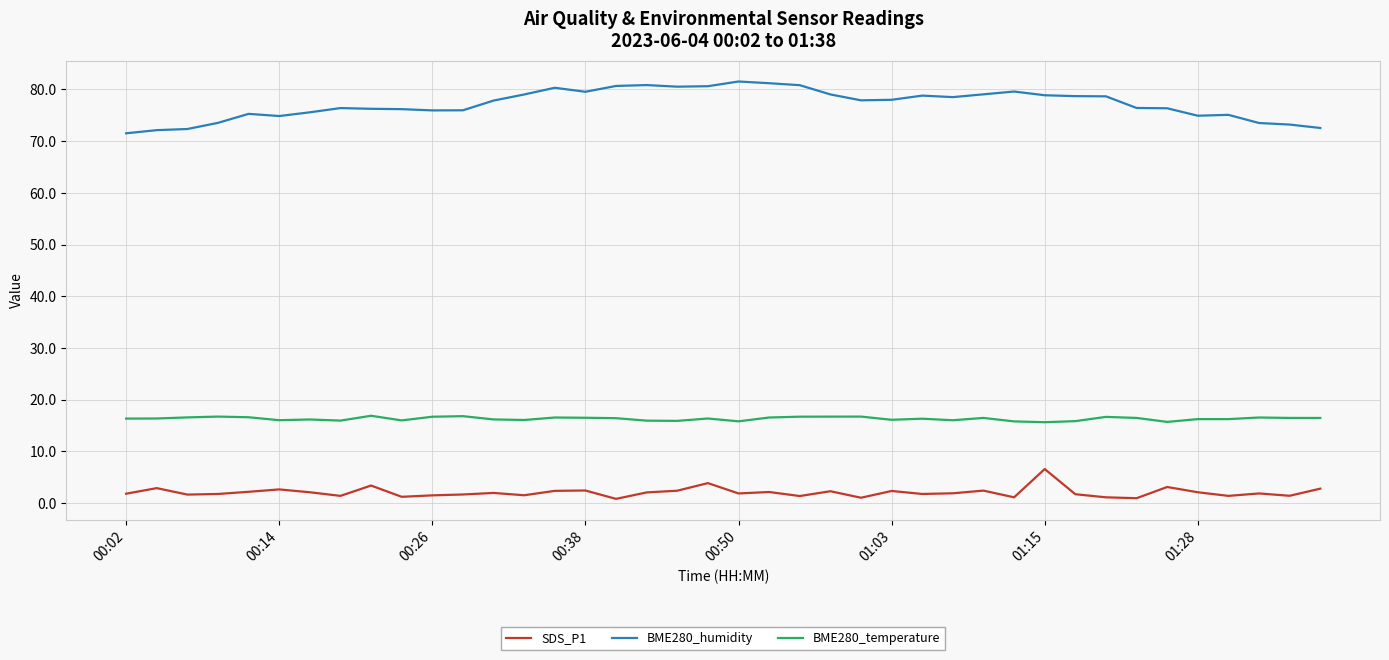

Which series has the largest total across all categories?

BME280_humidity